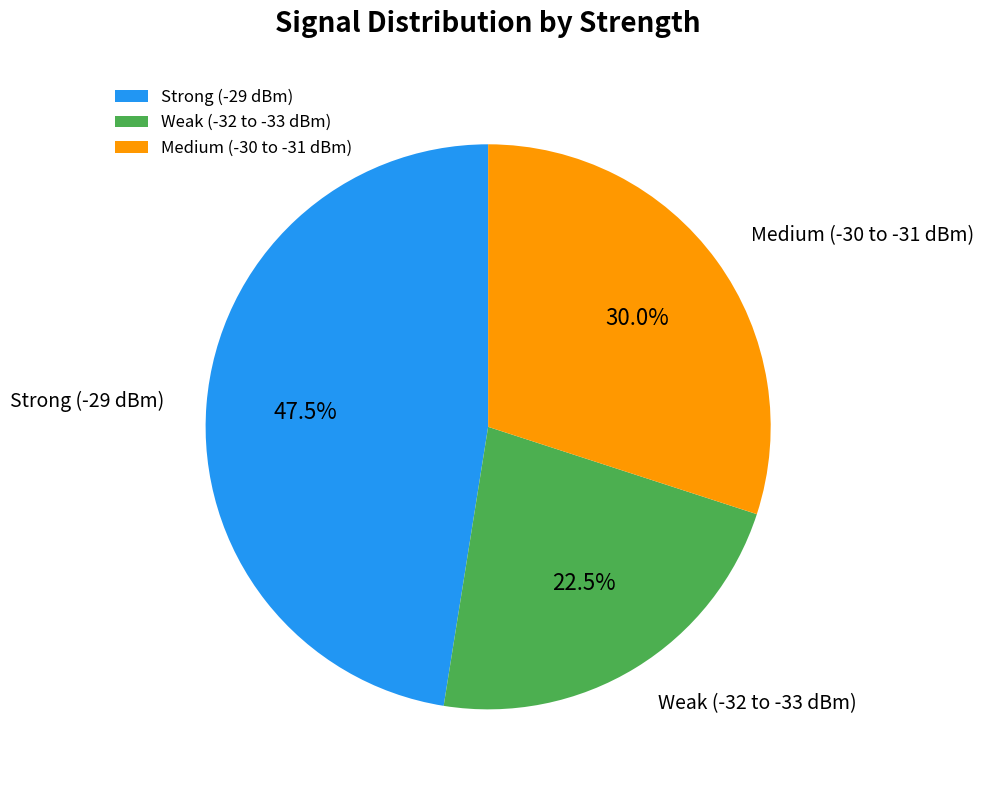

Which slice is the largest?

Strong (-29 dBm)